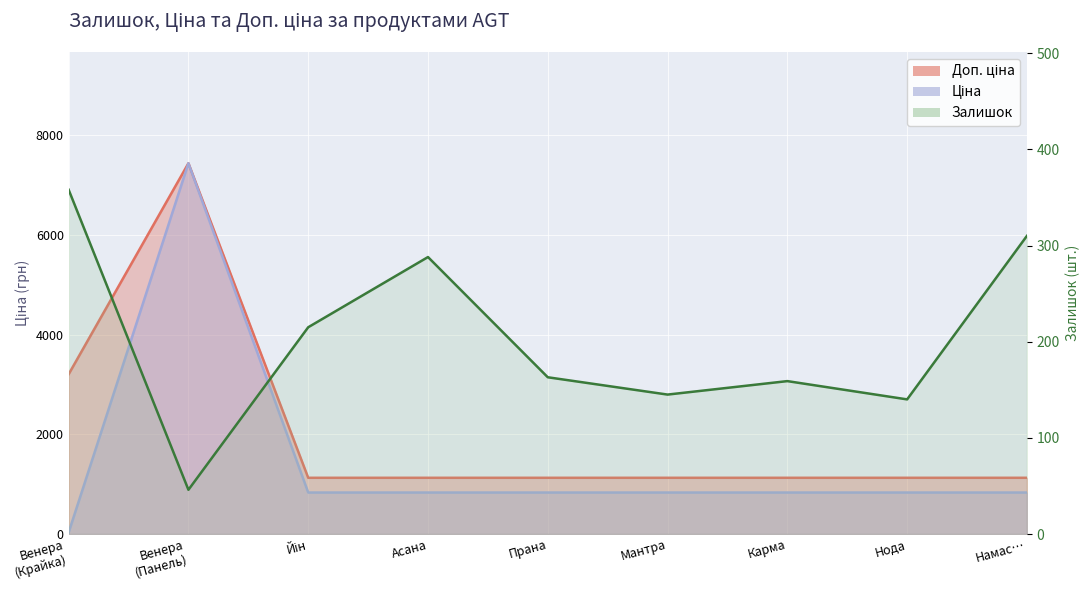

Which series has the widest spread of values?

Ціна